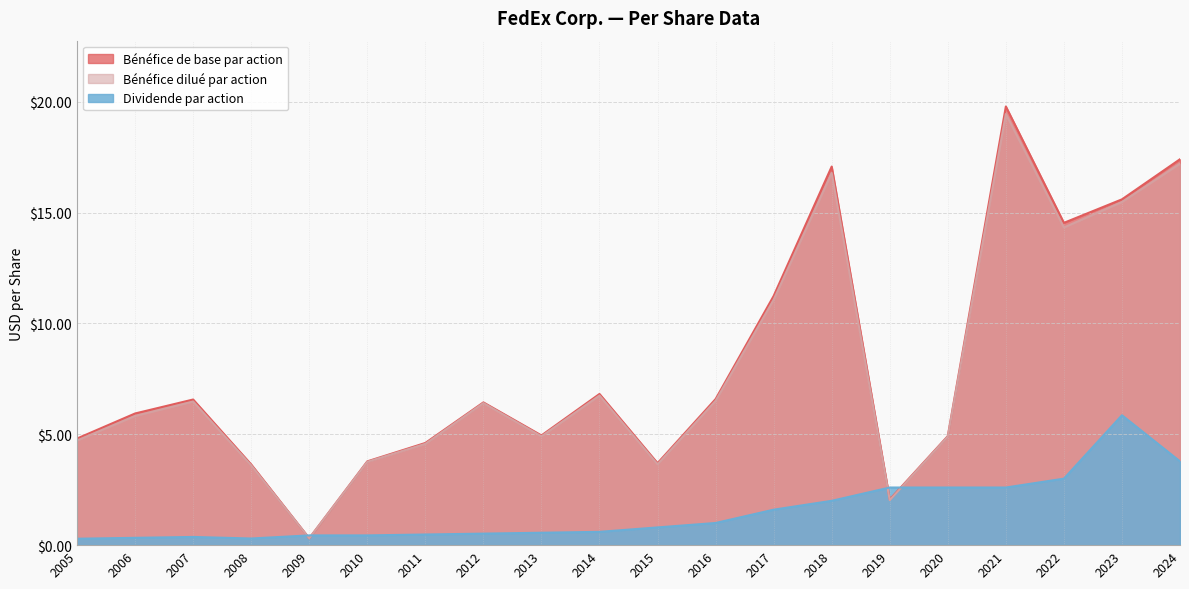

Reading left to right, what are all the values shown in this chart?

Bénéfice de base par action: 4.8	5.9	6.6	3.6	0.3	3.8	4.6	6.4	5.0	6.8	3.7	6.6	11.2	17.1	2.1	4.9	19.8	14.5	15.6	17.4
Bénéfice dilué par action: 4.7	5.8	6.5	3.6	0.3	3.8	4.6	6.4	4.9	6.8	3.6	6.5	11.1	16.8	2.0	4.9	19.4	14.3	15.5	17.2
Dividende par action: 0.3	0.3	0.4	0.3	0.4	0.4	0.5	0.5	0.6	0.6	0.8	1.0	1.6	2.0	2.6	2.6	2.6	3.0	5.9	3.8